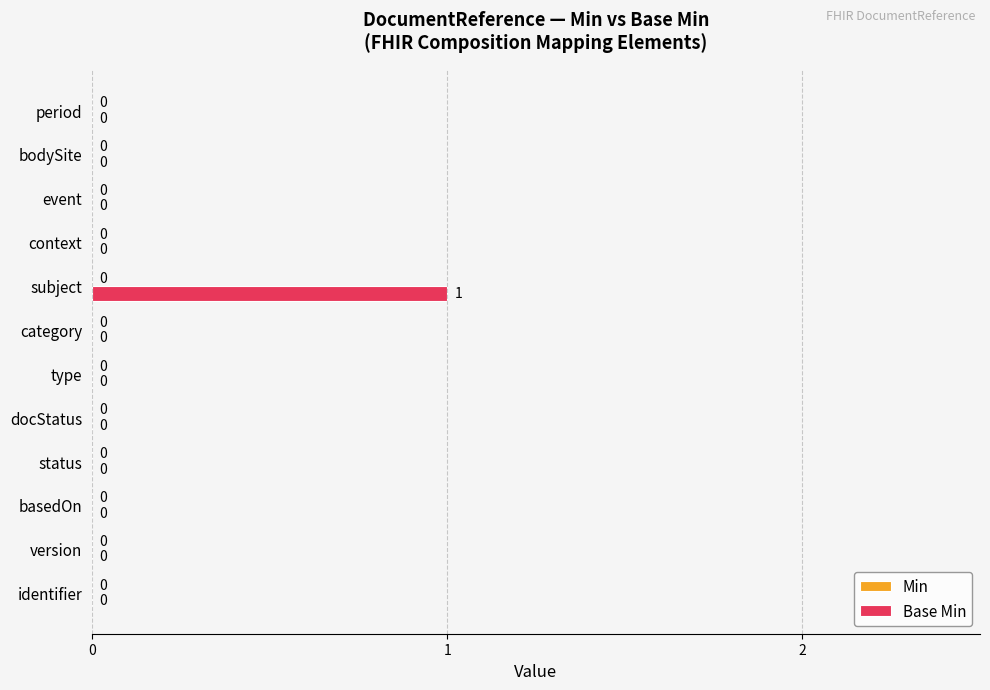

How many values are between 0 and 1?

12